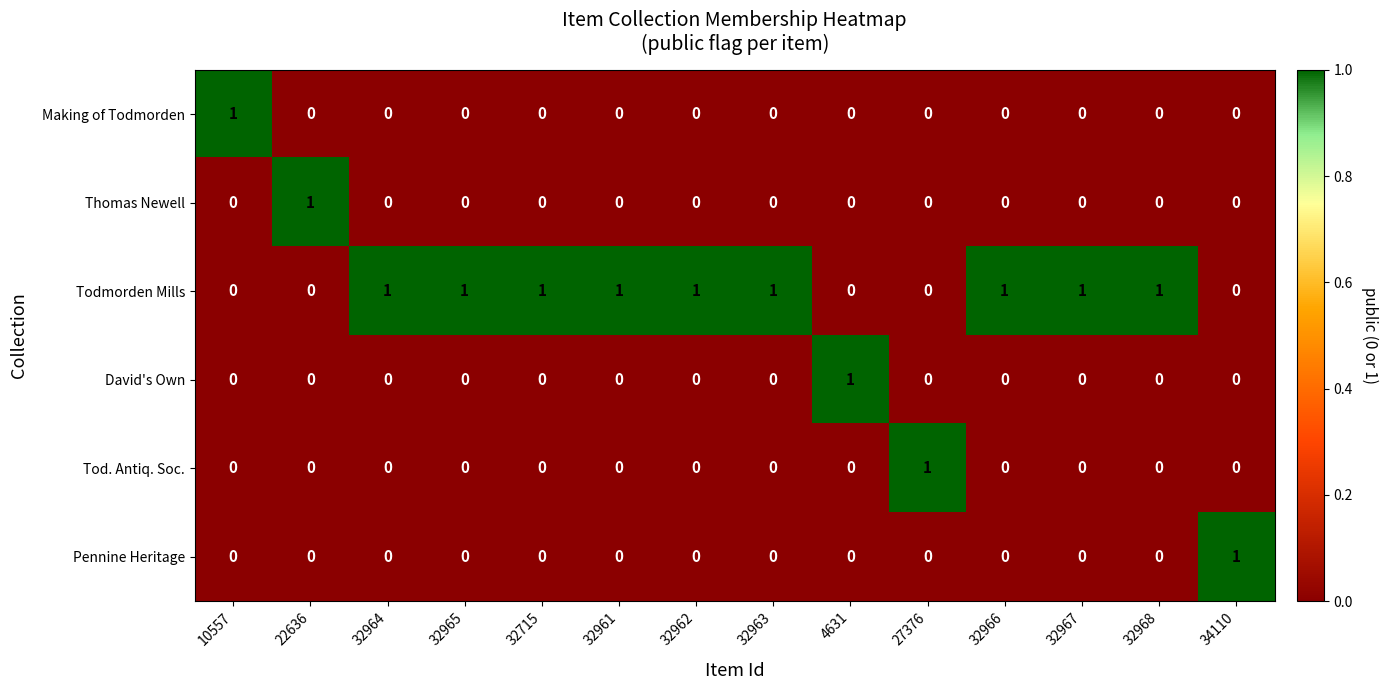

At how many categories does at least one series exceed 0?

14